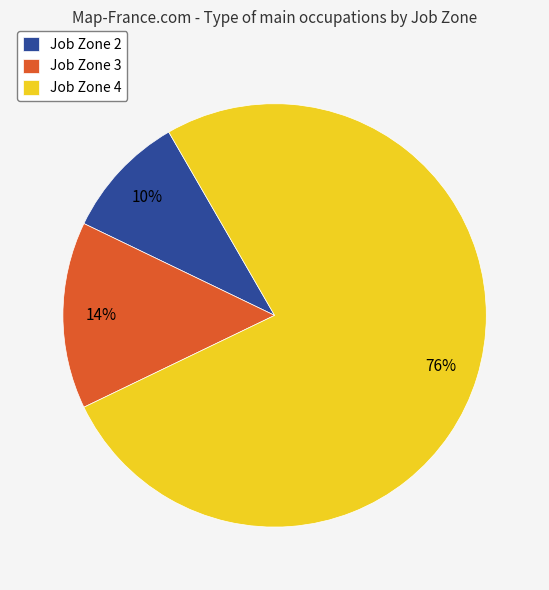

Does any single category account for the majority?

Yes